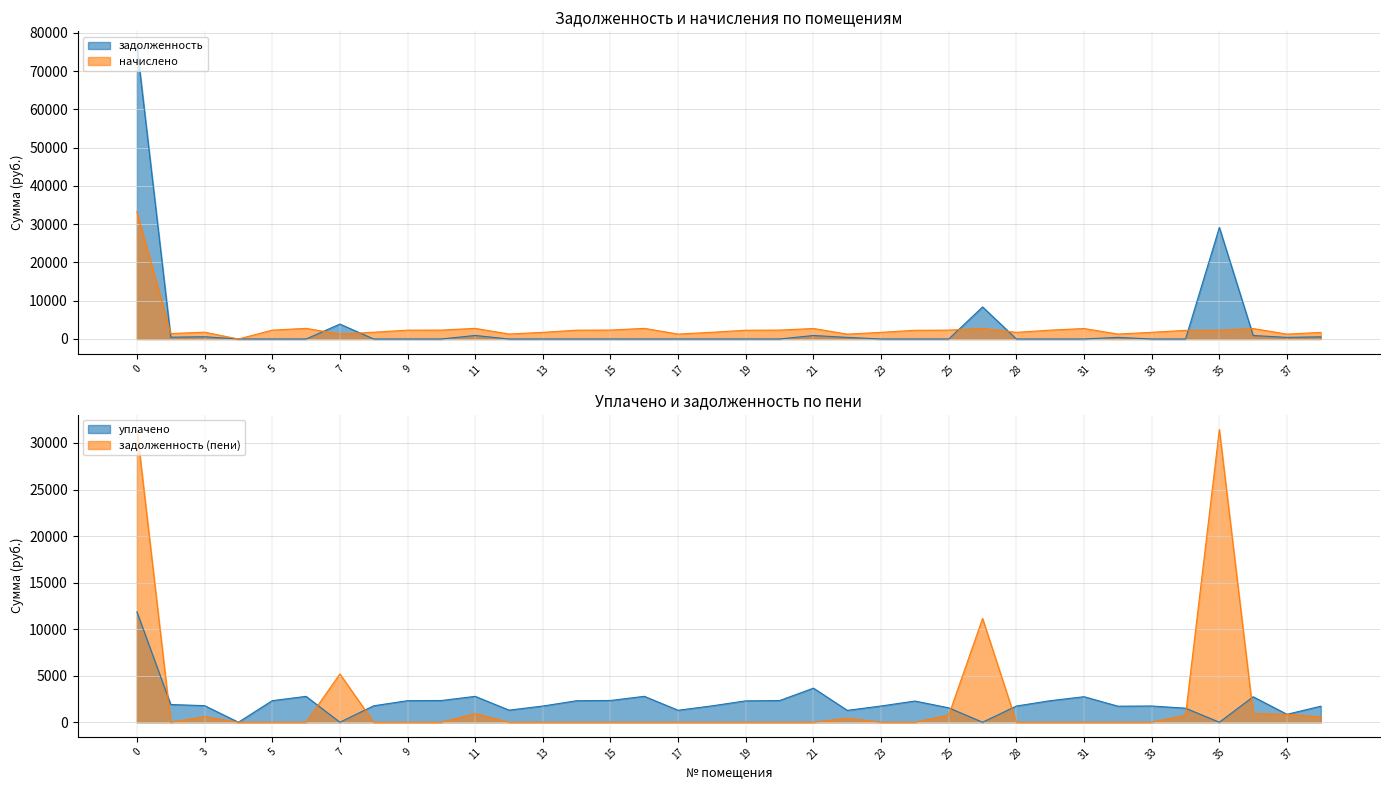

What is the spread (max minus min) of values at 28?

1740.0